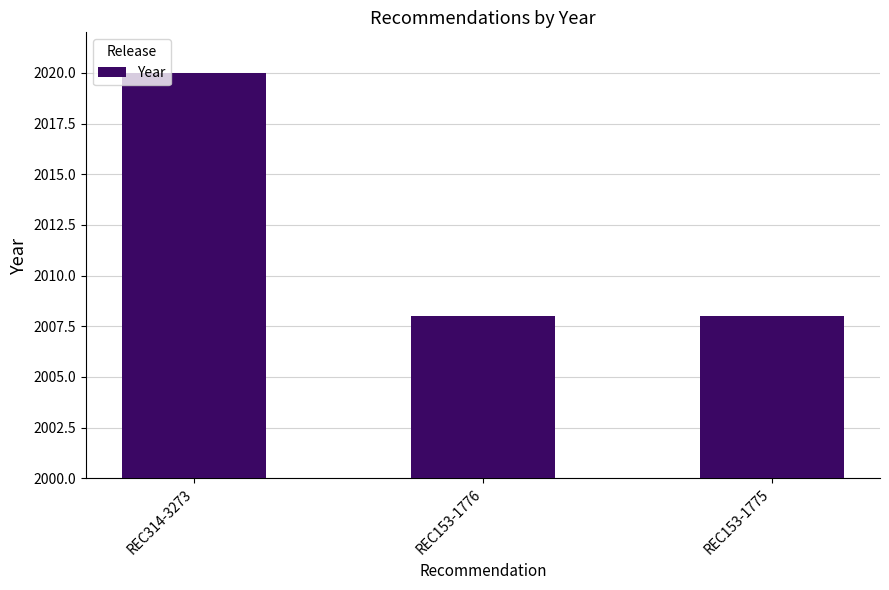

Reading left to right, transcribe all the data shown in this chart.

2020	2008	2008